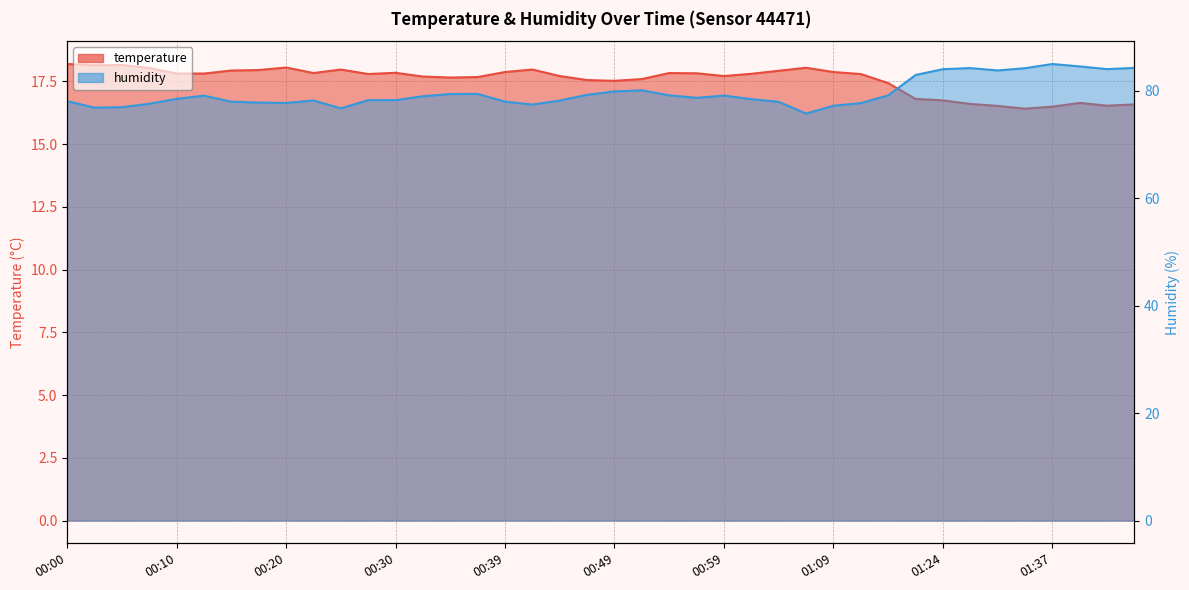

List the series in order of their overall mean, lowest first.

temperature, humidity